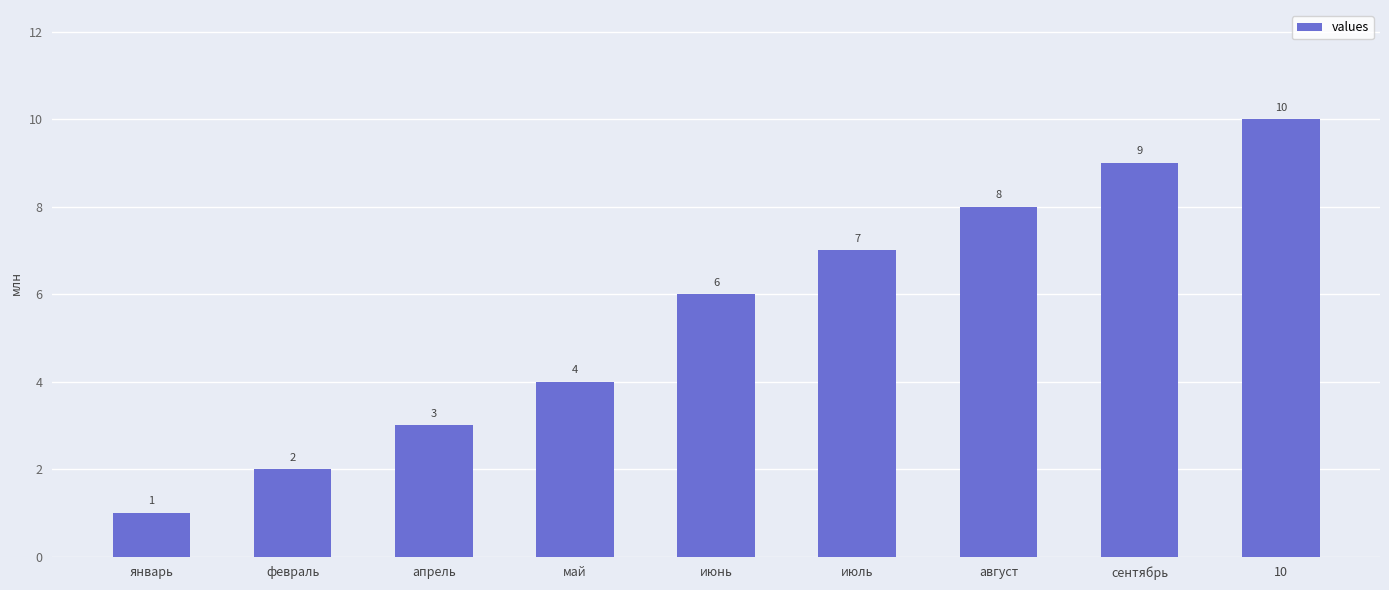

The value at 10 is 10. True or false?

True